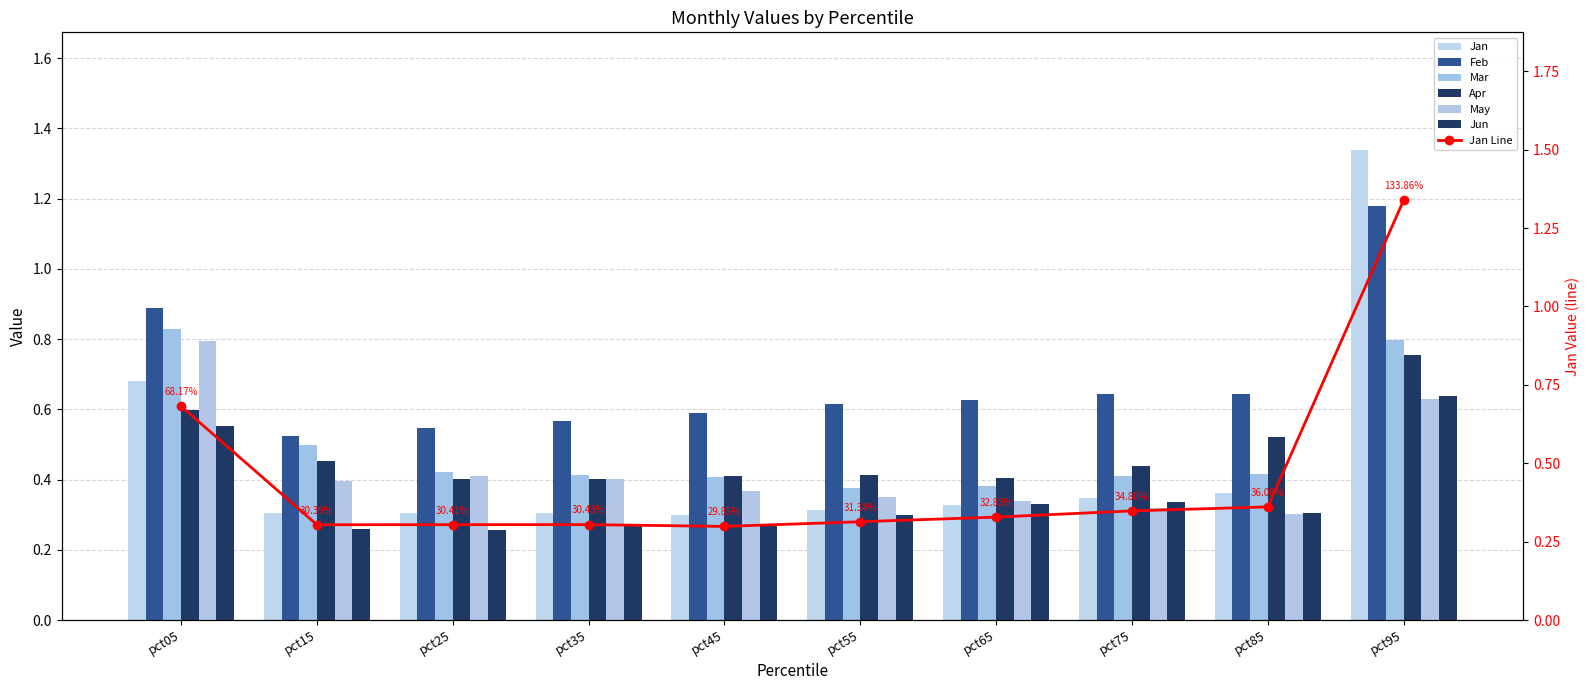

Reading left to right, what are all the values shown in this chart?

Jan: pct05=0.7	pct15=0.3	pct25=0.3	pct35=0.3	pct45=0.3	pct55=0.3	pct65=0.3	pct75=0.3	pct85=0.4	pct95=1.3
Feb: pct05=0.9	pct15=0.5	pct25=0.5	pct35=0.6	pct45=0.6	pct55=0.6	pct65=0.6	pct75=0.6	pct85=0.6	pct95=1.2
Mar: pct05=0.8	pct15=0.5	pct25=0.4	pct35=0.4	pct45=0.4	pct55=0.4	pct65=0.4	pct75=0.4	pct85=0.4	pct95=0.8
Apr: pct05=0.6	pct15=0.5	pct25=0.4	pct35=0.4	pct45=0.4	pct55=0.4	pct65=0.4	pct75=0.4	pct85=0.5	pct95=0.8
May: pct05=0.8	pct15=0.4	pct25=0.4	pct35=0.4	pct45=0.4	pct55=0.3	pct65=0.3	pct75=0.3	pct85=0.3	pct95=0.6
Jun: pct05=0.6	pct15=0.3	pct25=0.3	pct35=0.3	pct45=0.3	pct55=0.3	pct65=0.3	pct75=0.3	pct85=0.3	pct95=0.6